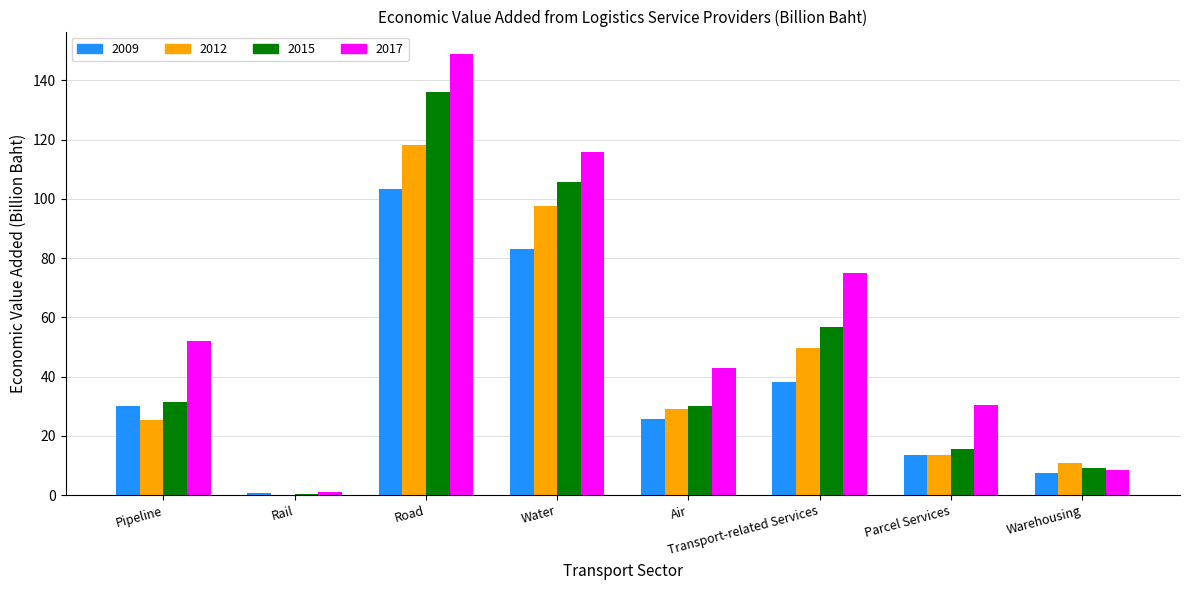

What is the sum of the 2015 values at Parcel Services and Water?

121.2